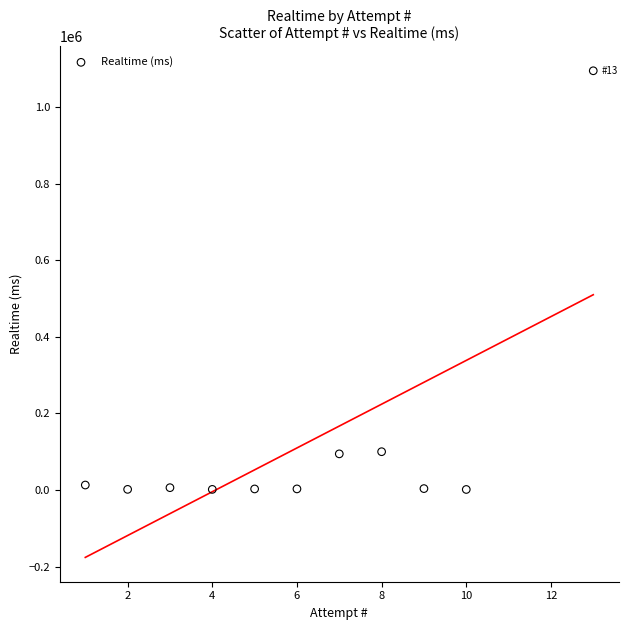

What is the average X value?

6